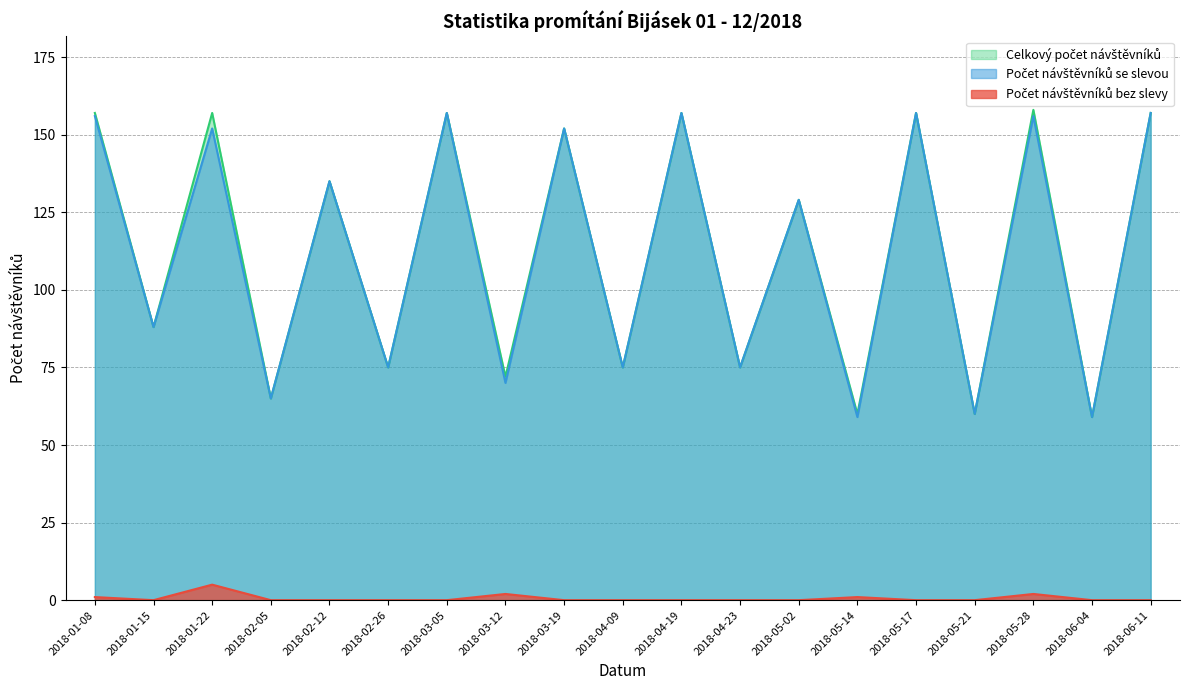

Between 2018-03-05 and 2018-03-19, which series saw the biggest shift?

Počet návštěvníků se slevou